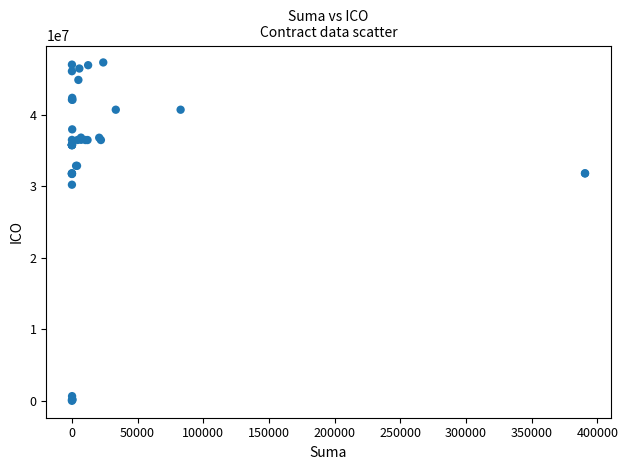

What Y value in the scatter plot is closest to 23668747?

30232295